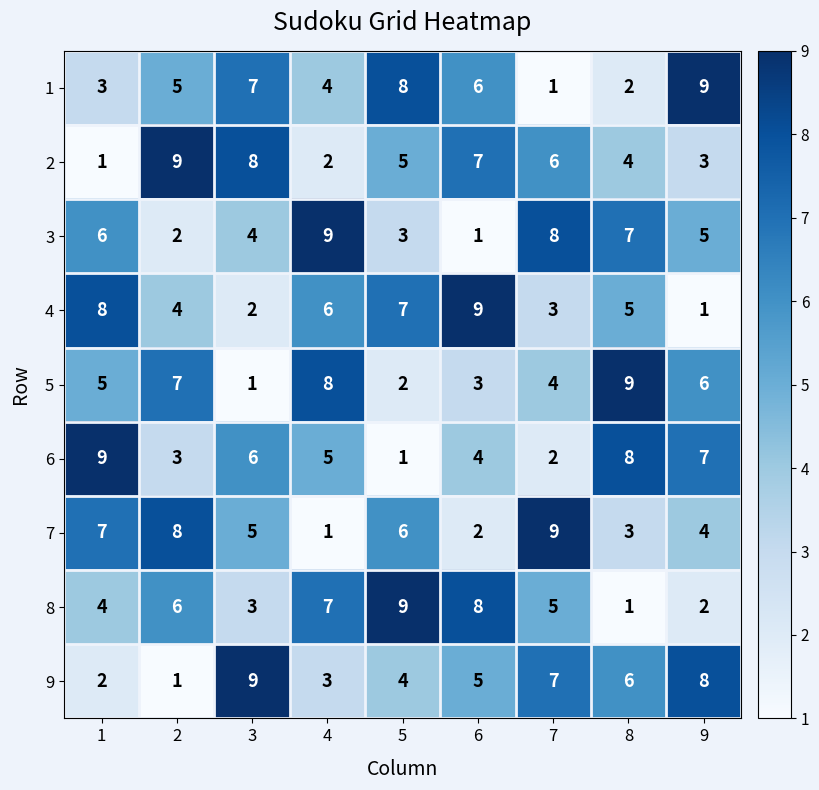

Is the value of 8 at 4 greater than the value of 4 at 8?

Yes